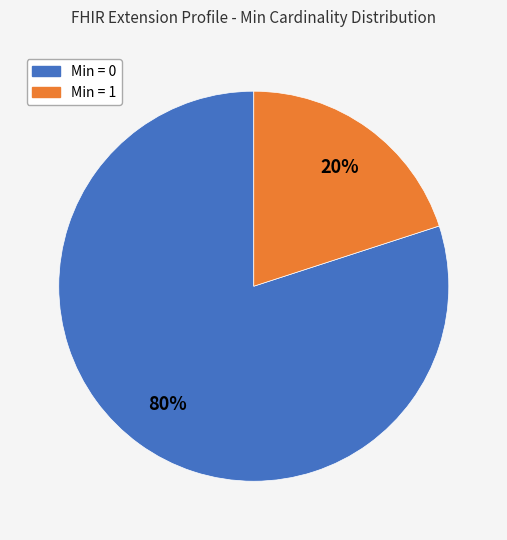

Is there a majority slice in this chart?

Yes